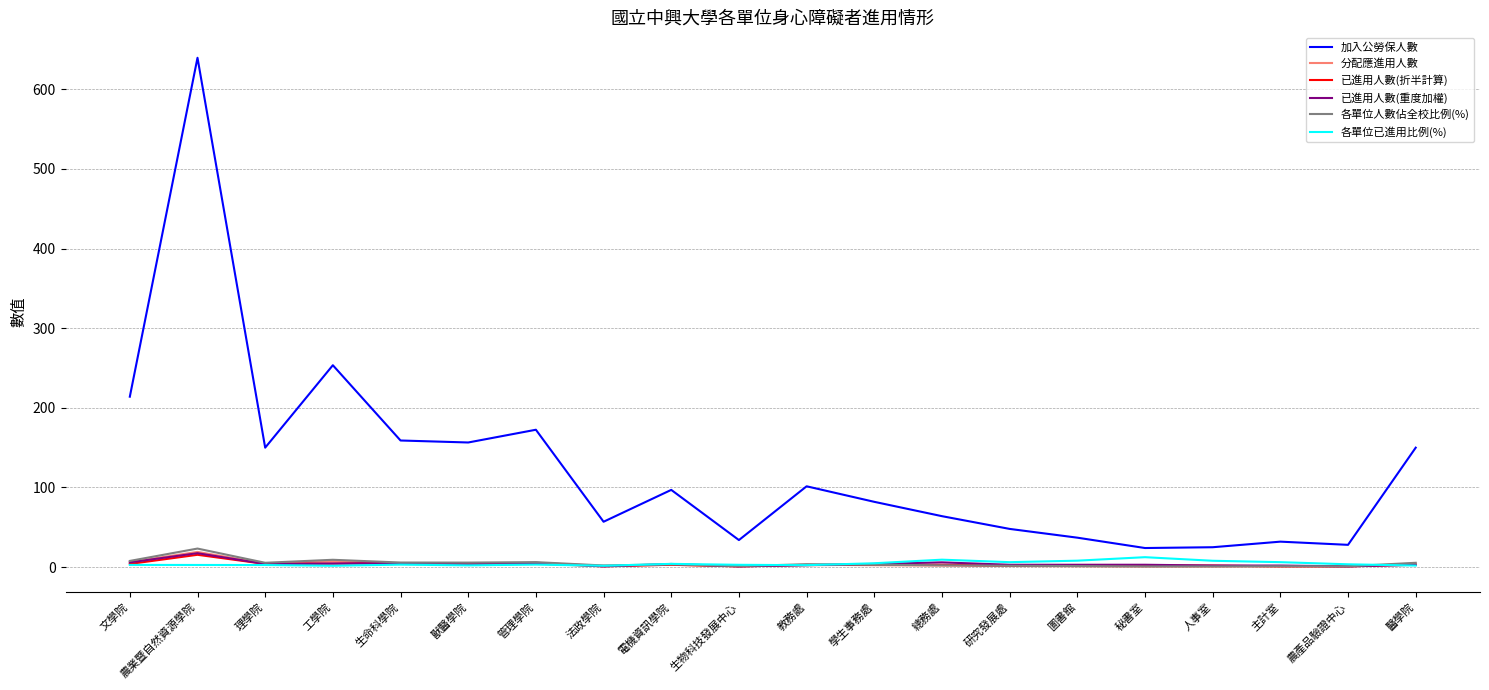

What is the average value of the 已進用人數(重度加權) series?

4.1